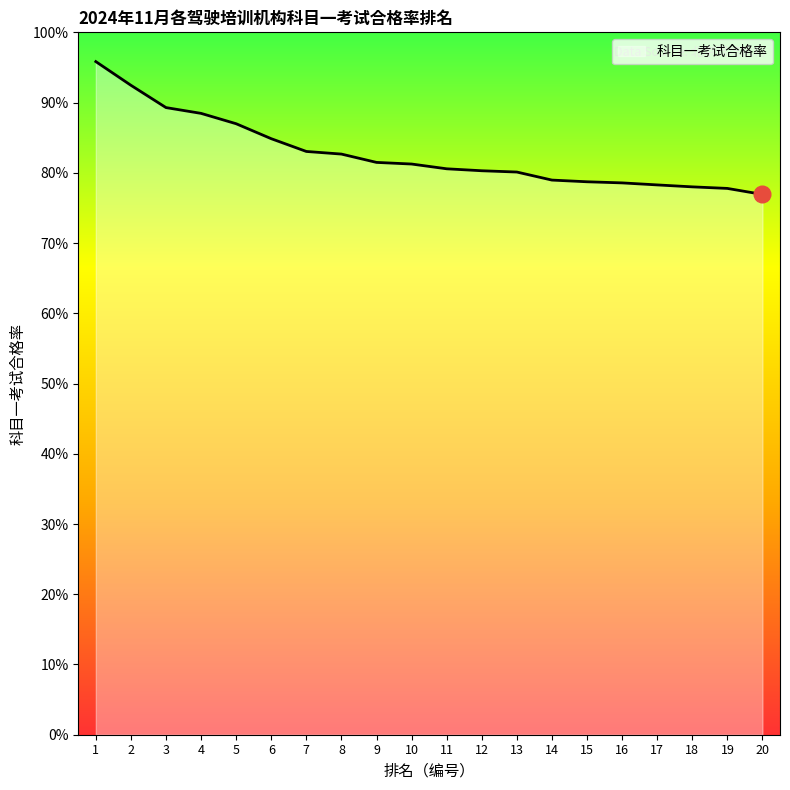

True or false: the data shows 0.8 at 14.

True